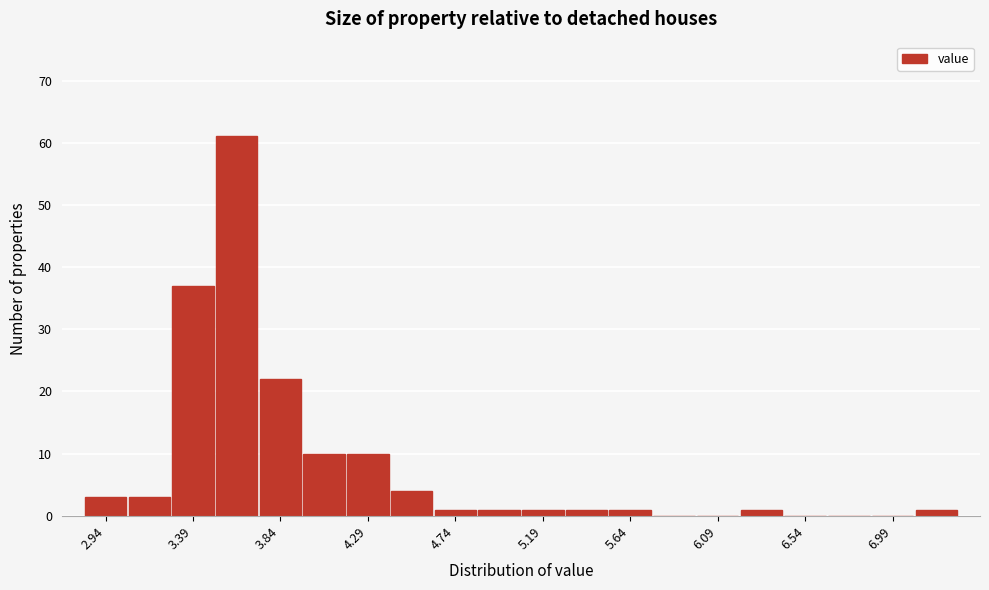

Over which range of the x-axis is the bar tallest?

3.505 to 3.730